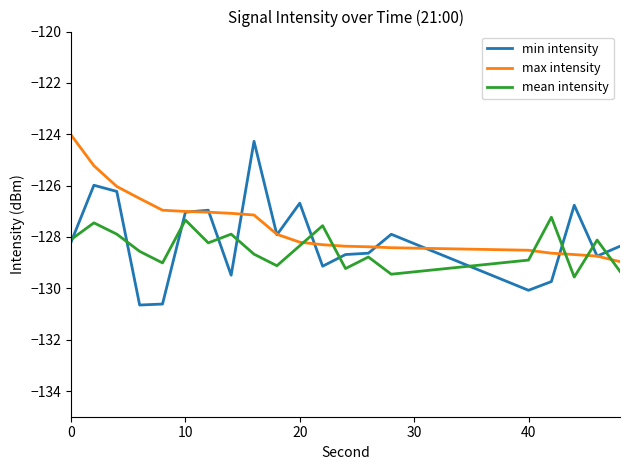

What is the smallest value displayed?

-130.7